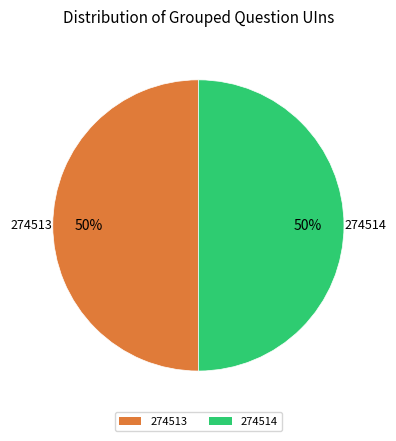

Approximately how many times larger is the value at 274514 compared to 274513?

1.0